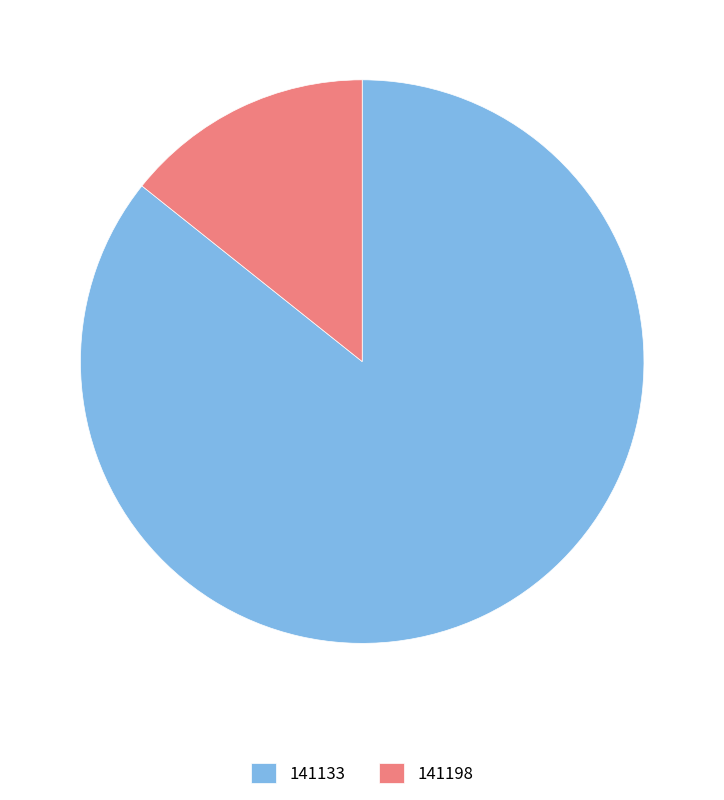

Which category accounts for the majority?

141133